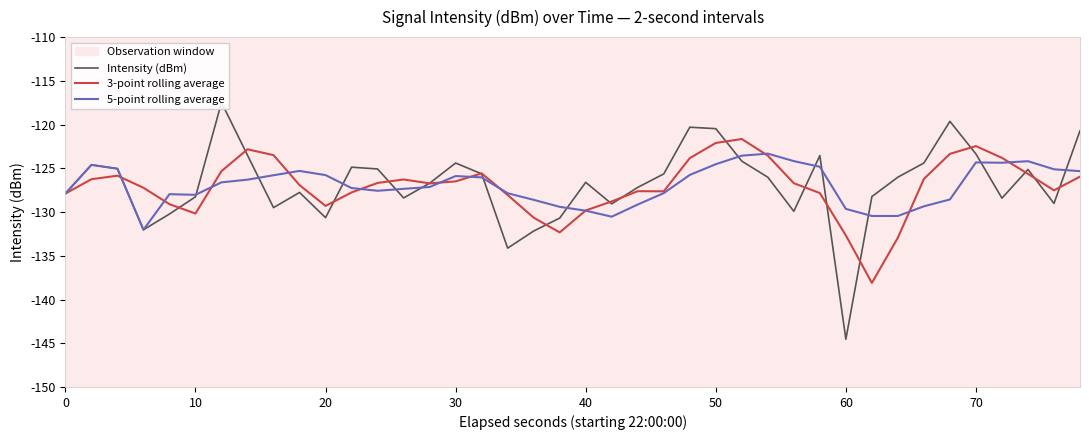

What is the difference between the maximum and minimum values in the 3-point rolling average series?

16.5